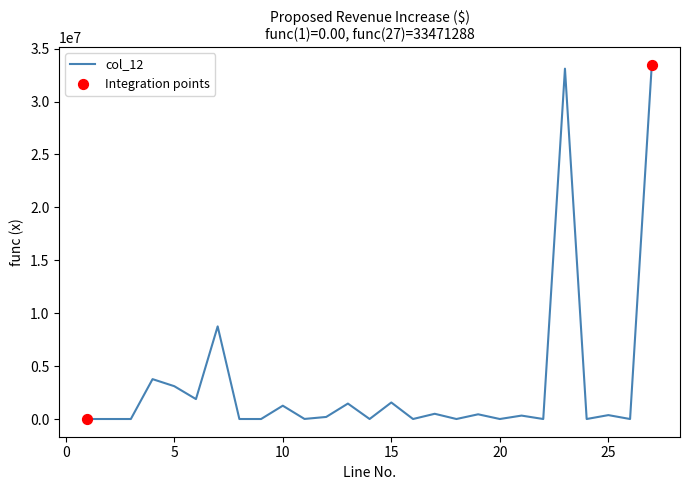

What is the greatest value displayed?

33471288.0